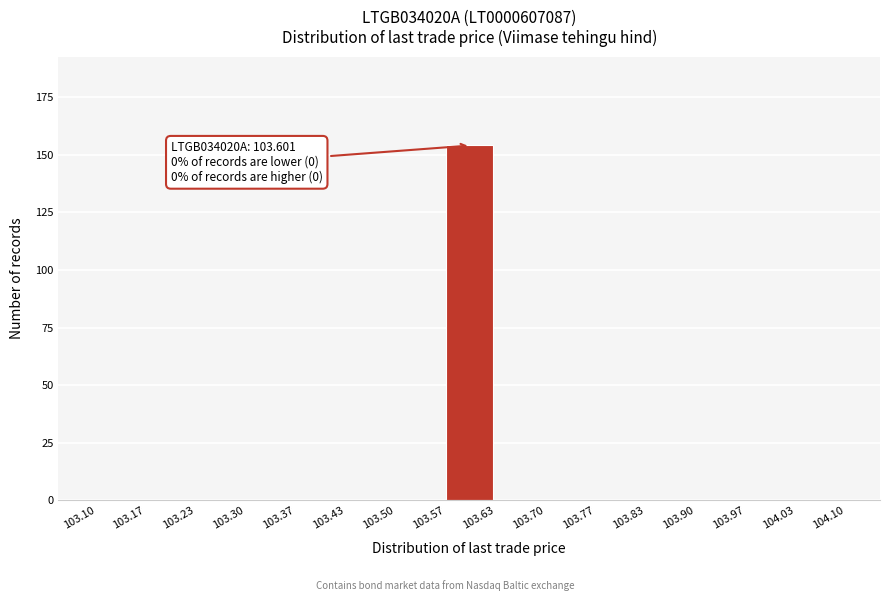

Which range on the x-axis has the tallest bar?

103.57 to 103.63